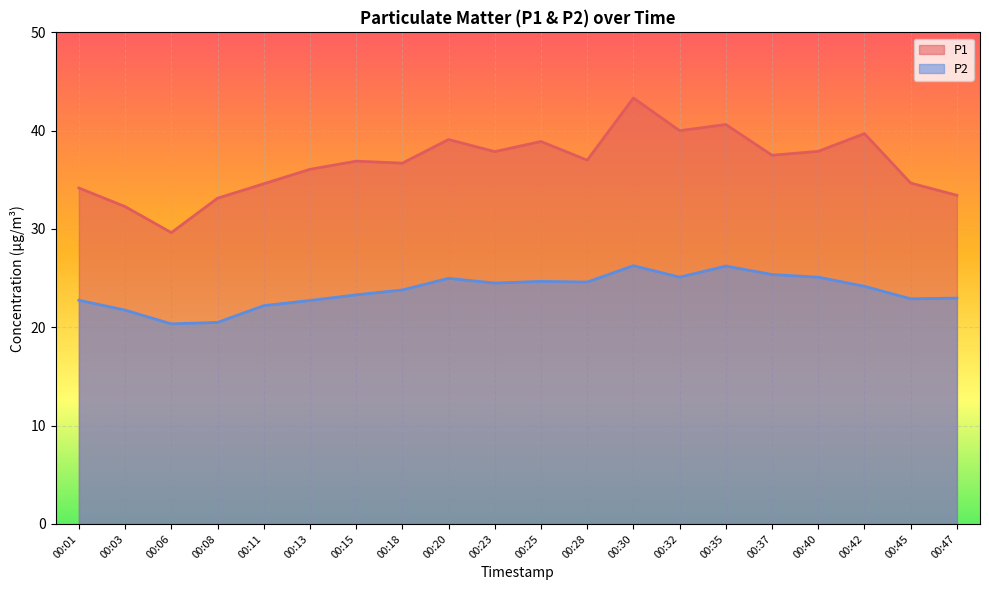

What are all the series names shown in the legend?

P1, P2